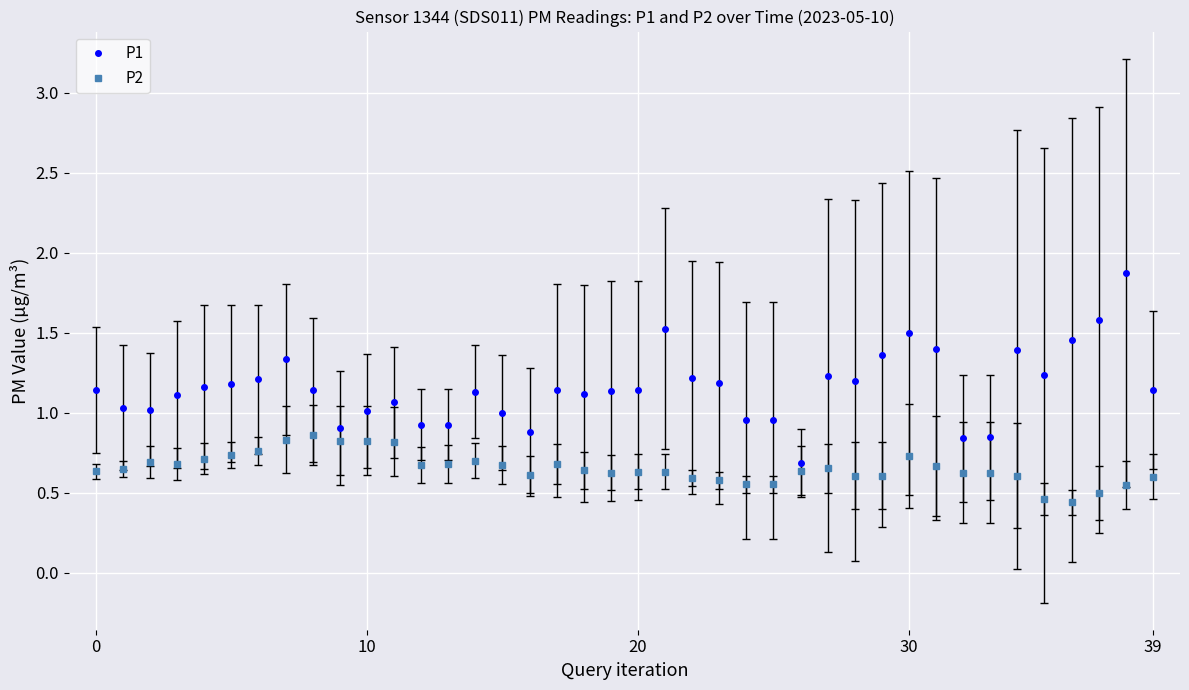

True or false: P1 and P2 cross at least once.

False